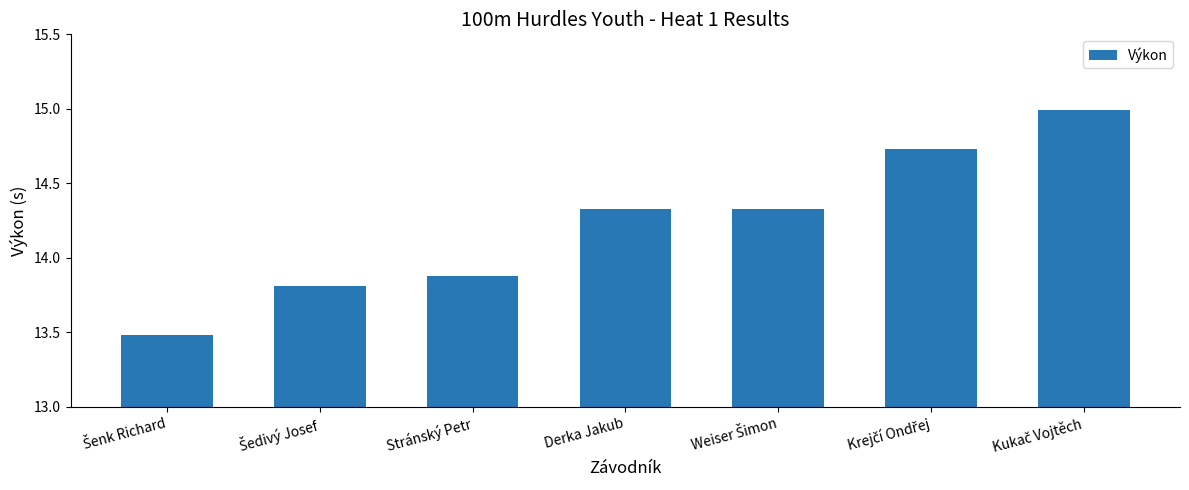

What is the label of the 4th bar from the left?

Derka Jakub